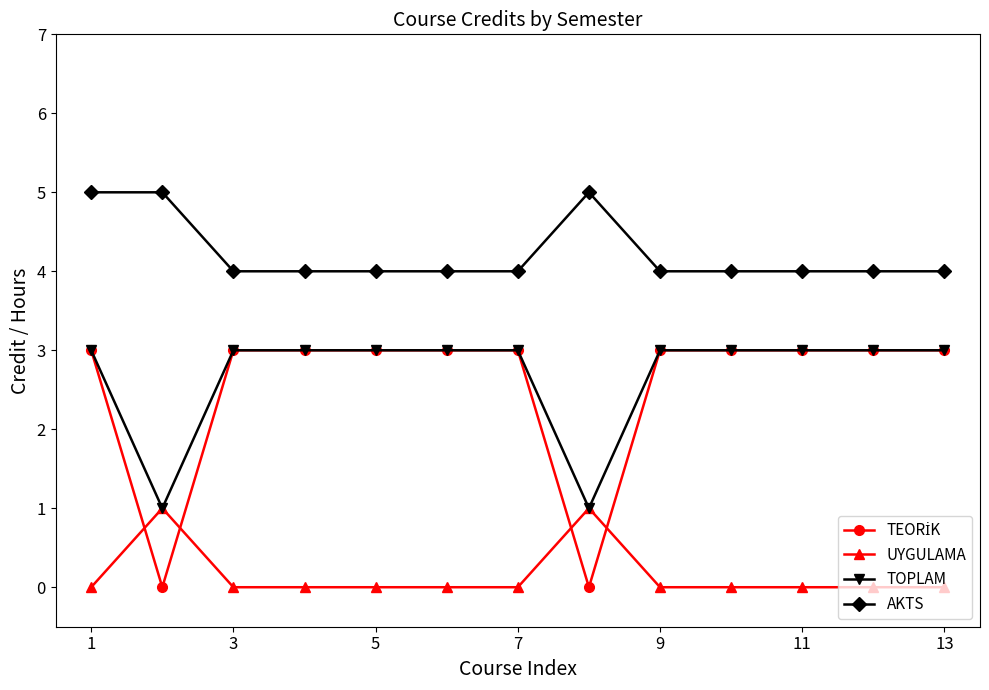

True or false: AKTS and TOPLAM cross at least once.

False